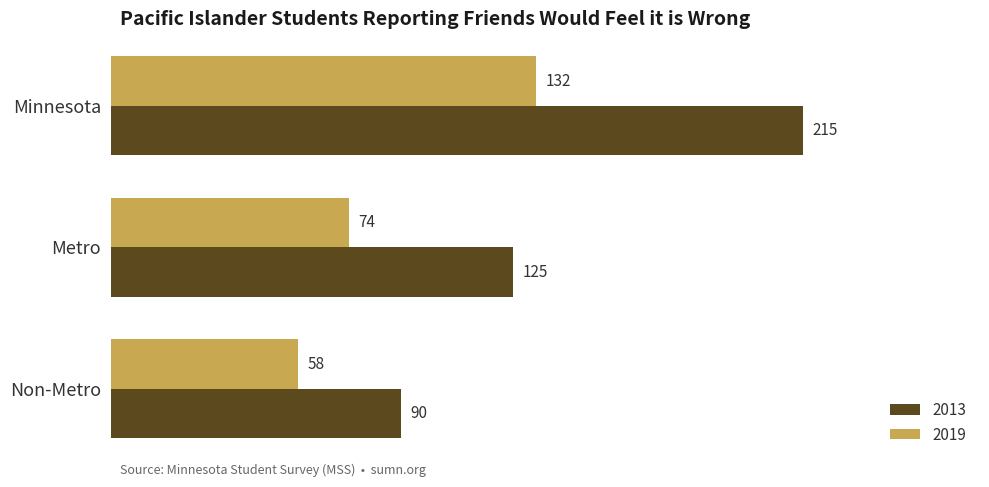

Which category has the highest value in the 2013 series?

Minnesota